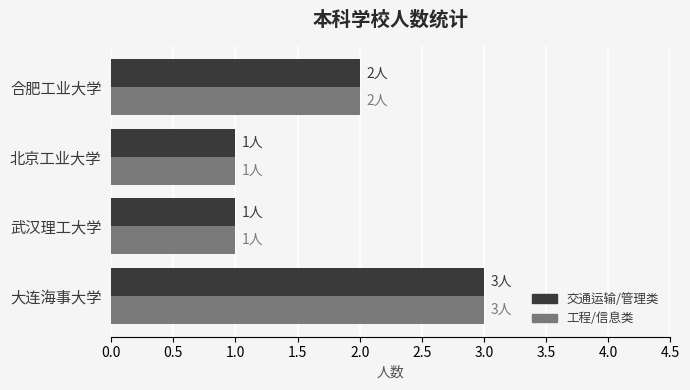

How many values in the 交通运输/管理类 series are below 2?

2